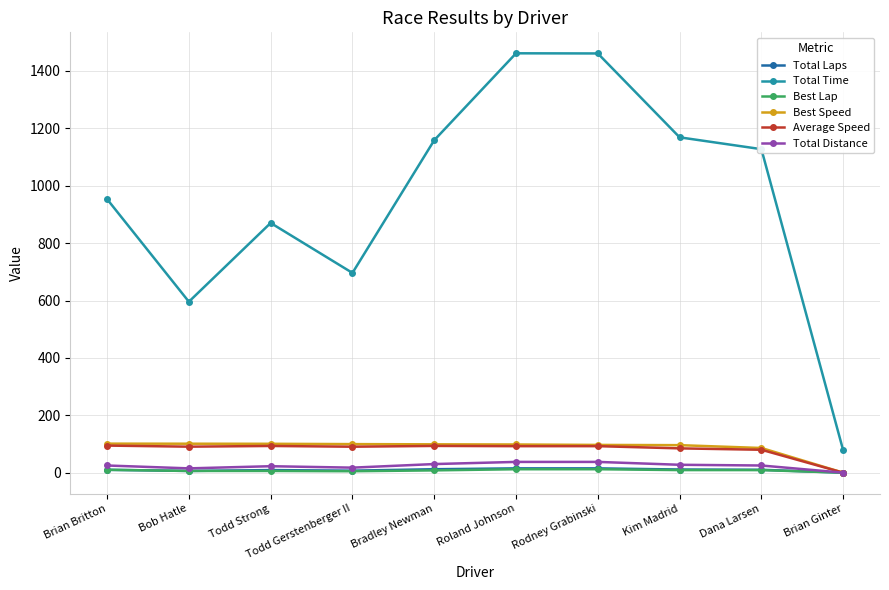

True or false: Best Lap and Total Time intersect in this chart.

False